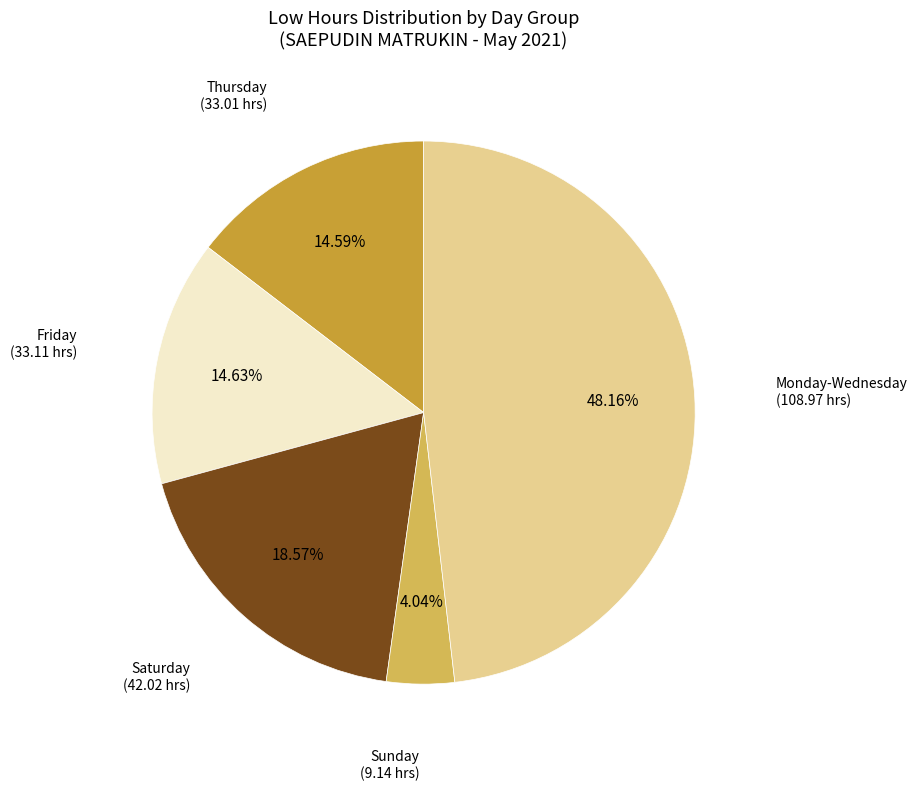

Is there any slice that represents more than half of the pie?

No